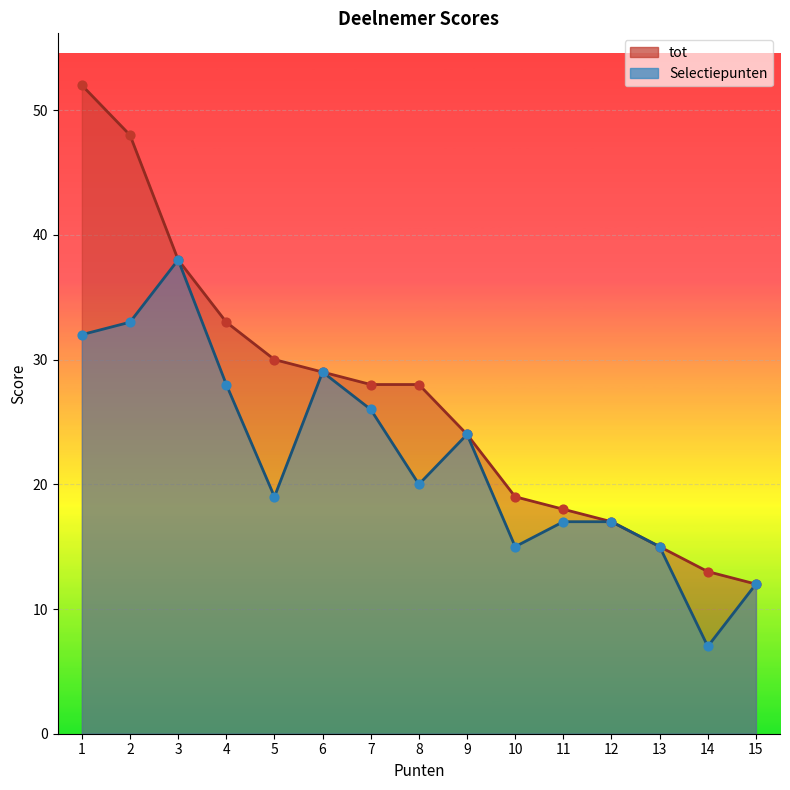

Which series reaches the maximum Y coordinate?

tot